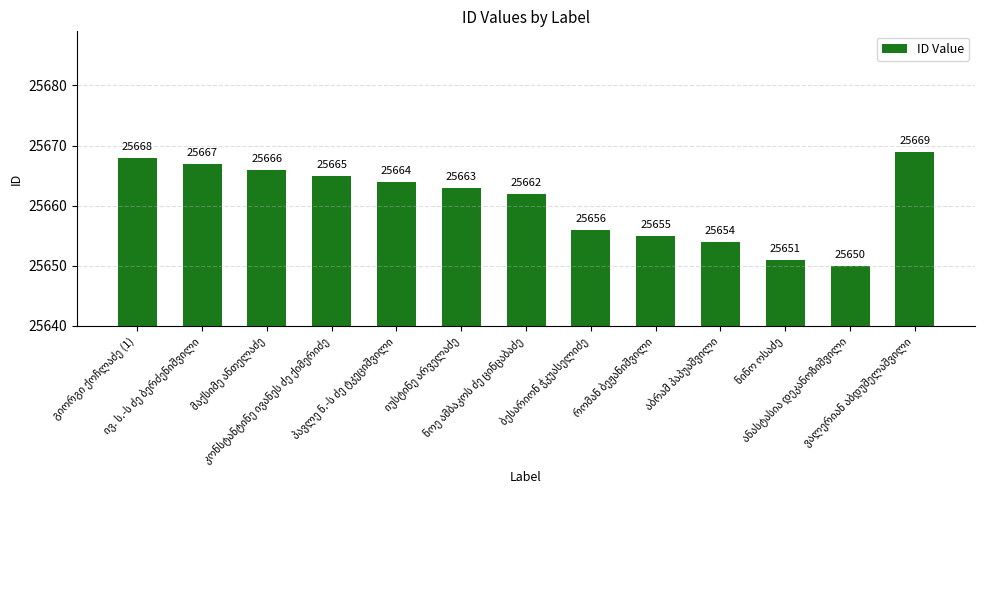

What is the difference between the maximum and second lowest values?

18